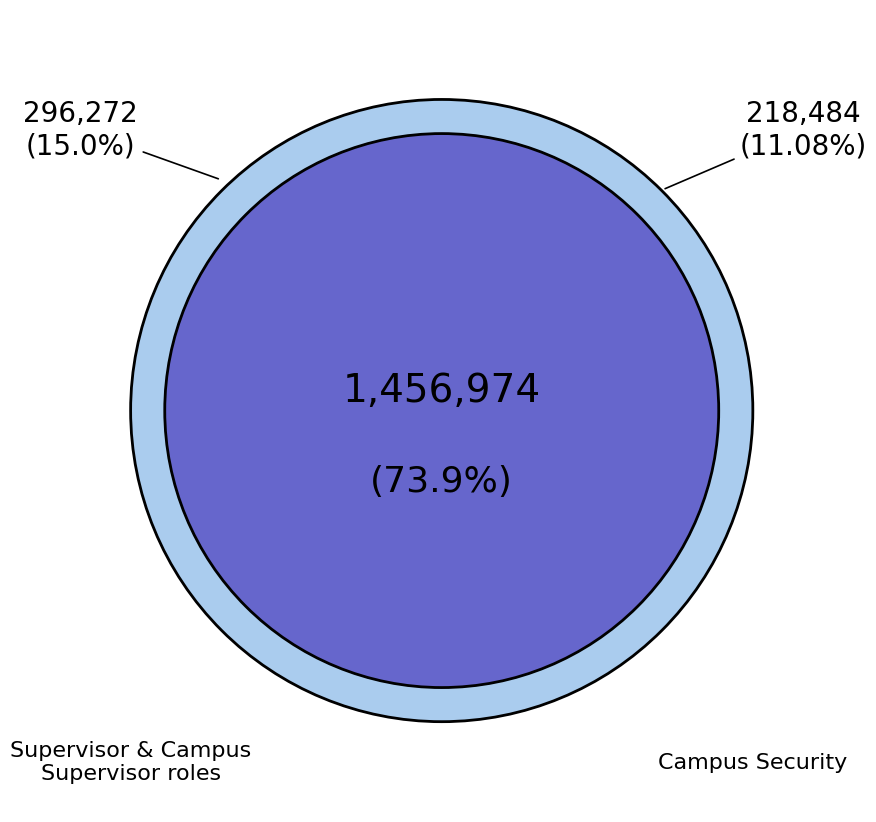

Is there any slice that represents more than half of the pie?

Yes